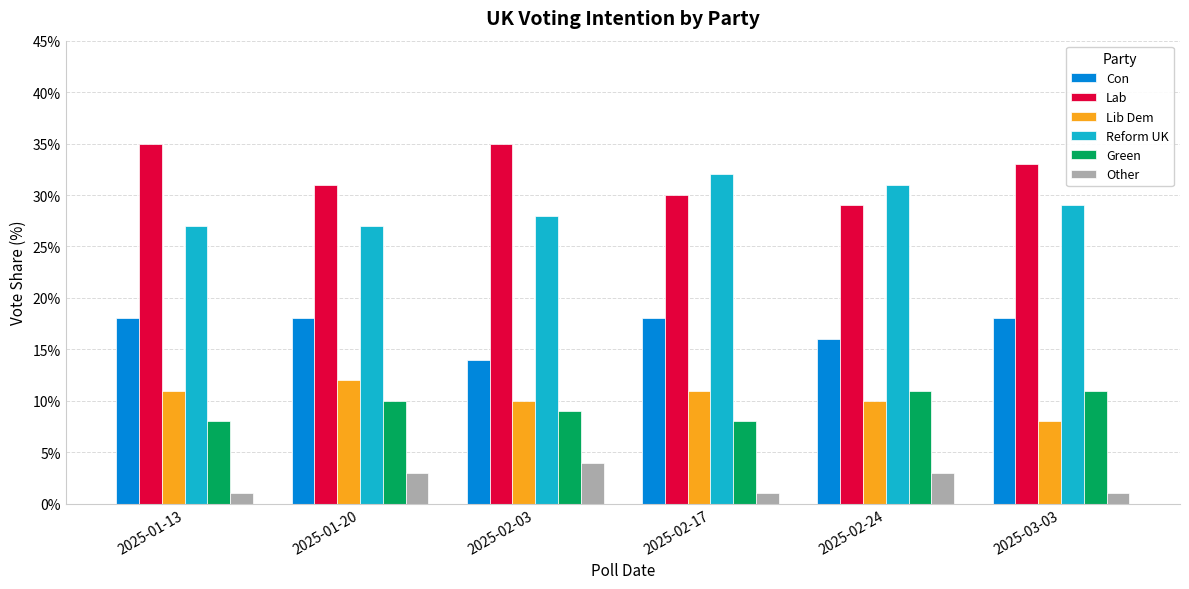

Where does the Lab series first go above 33?

2025-01-13